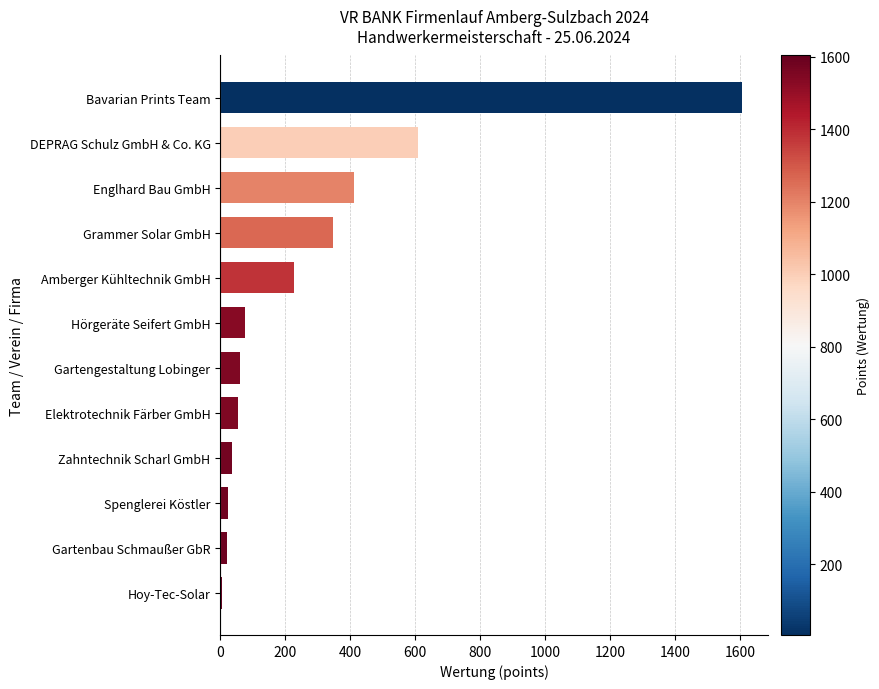

The chart shows a value of 346 at Grammer Solar GmbH. True or false?

True